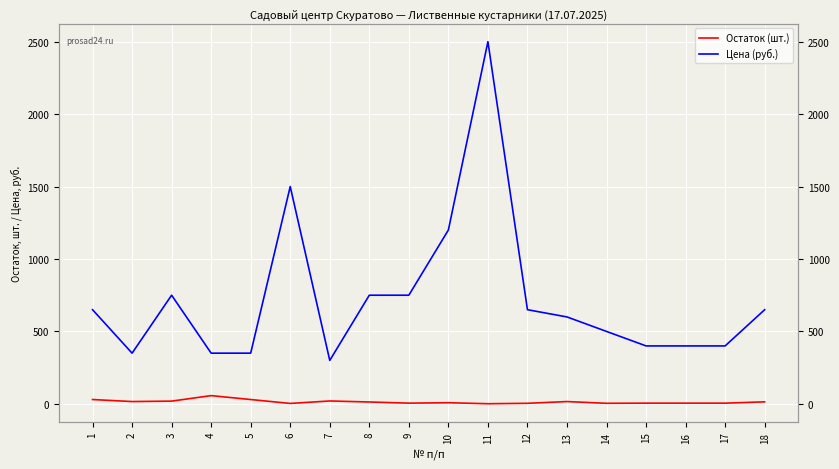

True or false: Цена (руб.) has a value of 350 at 5.

True